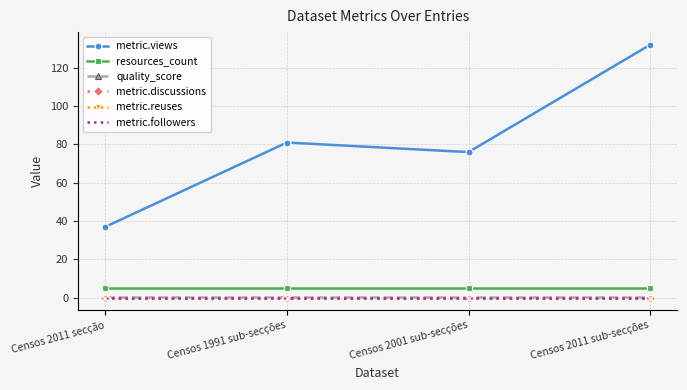

What is the difference between the maximum and minimum values in the metric.views series?

95.0